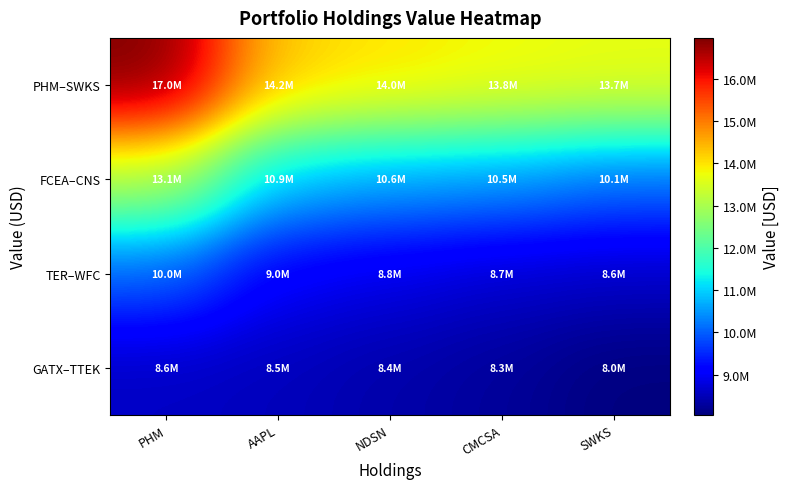

Which series has the largest total across all categories?

PHM–SWKS